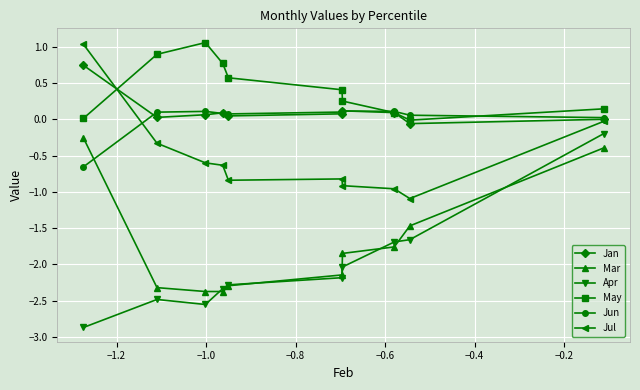

Which series ends up on top after the final intersection of May and Jul?

May